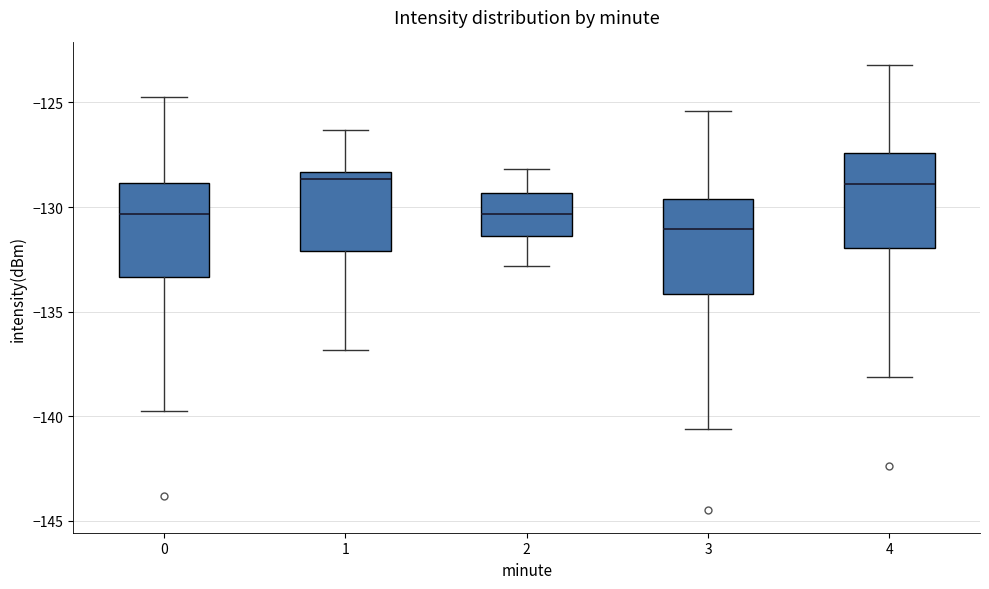

Which box's median line is the lowest?

3